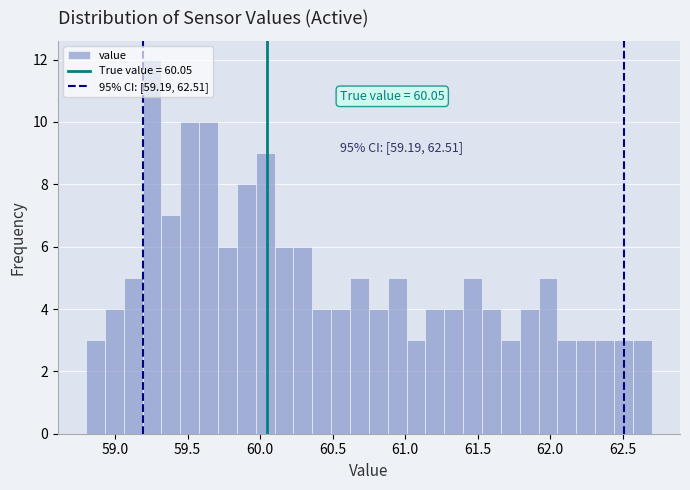

Around what value on the x-axis is the tallest bar? Give the approximate position of its centre, as read against the axis.

59.25